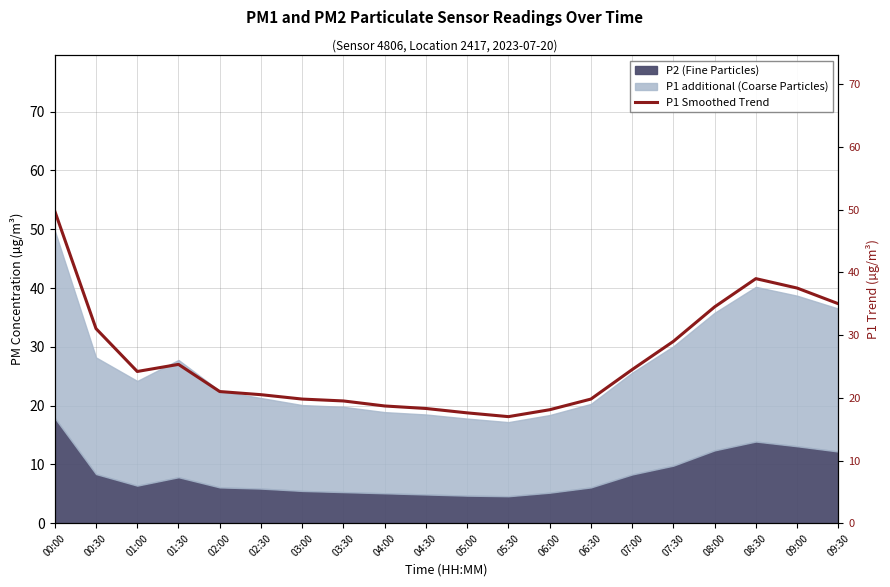

At which category does the chart reach its minimum across all series?

05:30